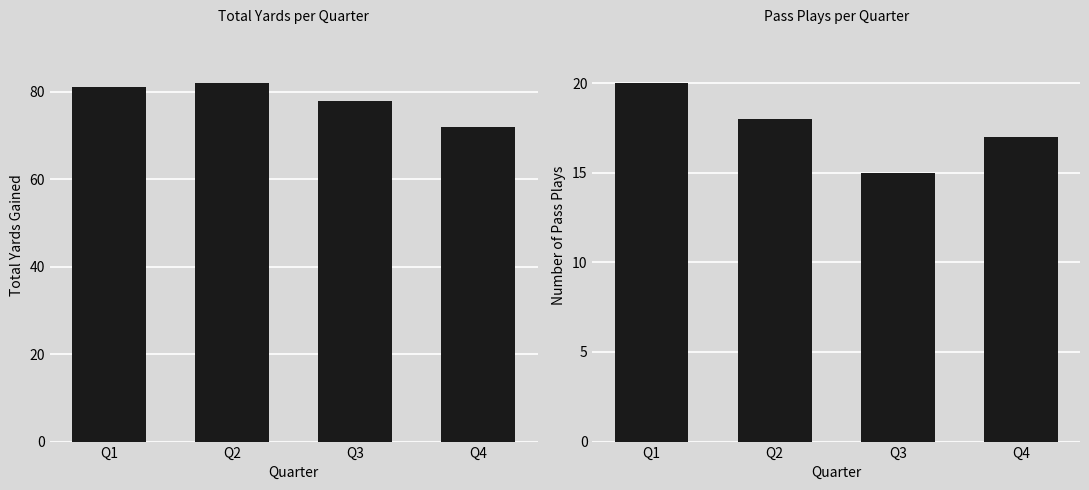

Is the value of pass at Q4 greater than the value of total_yards at Q3?

No